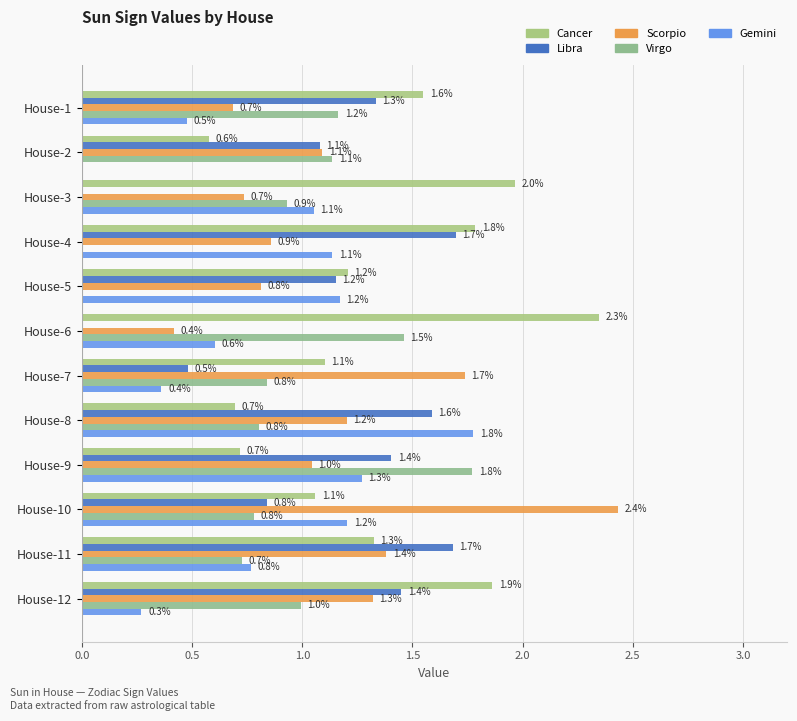

How many data points in Gemini are above 1?

6